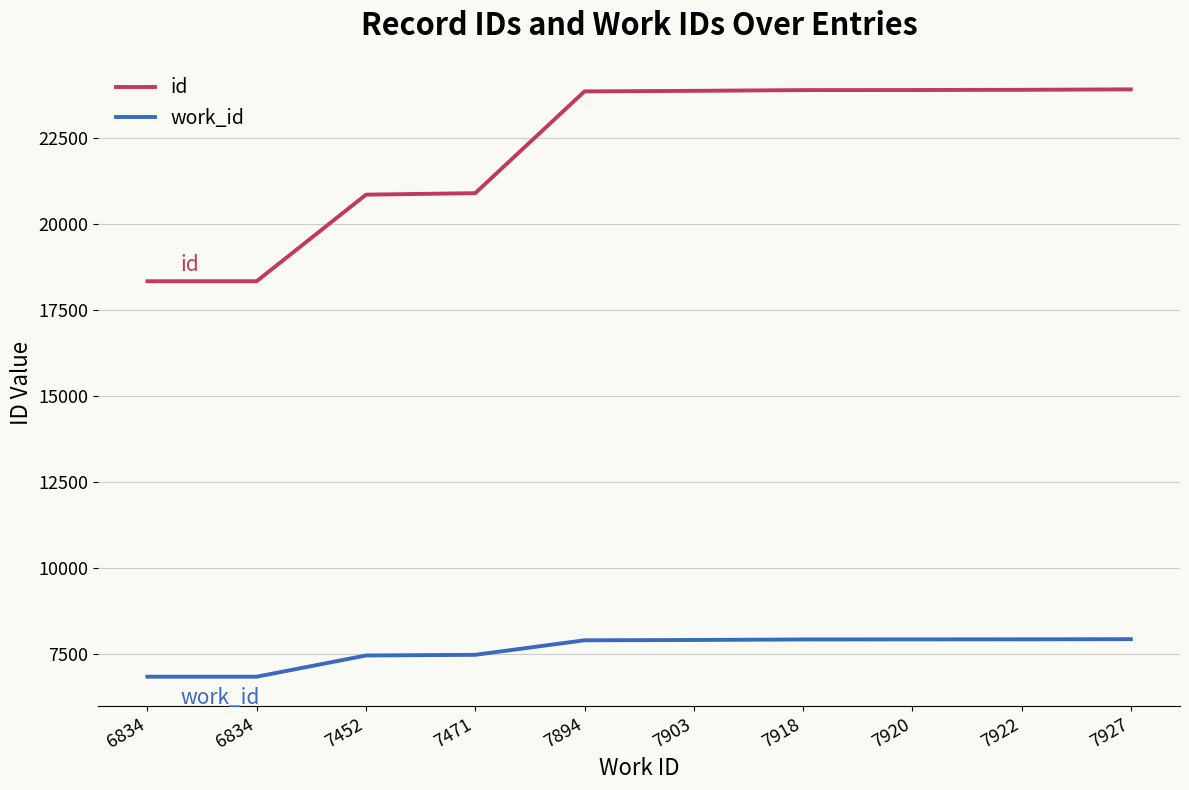

At which category is the sum across all series the highest?

7927